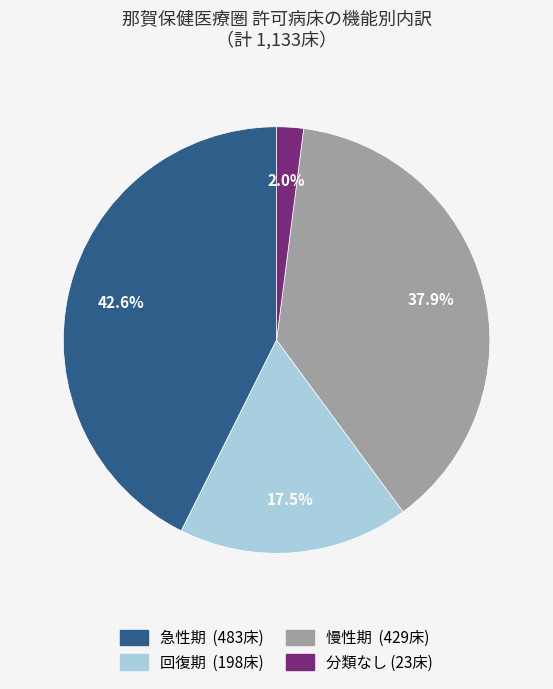

Is there any slice that represents more than half of the pie?

No